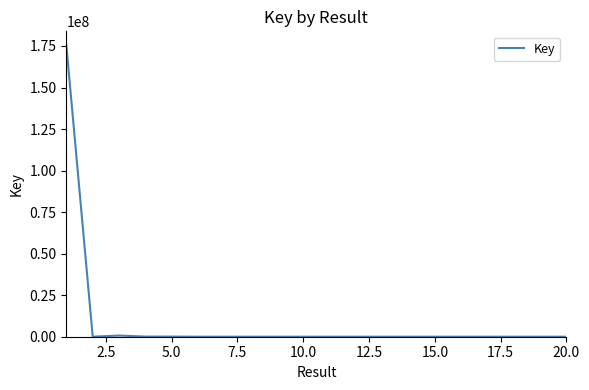

What is the greatest value displayed?

175065573